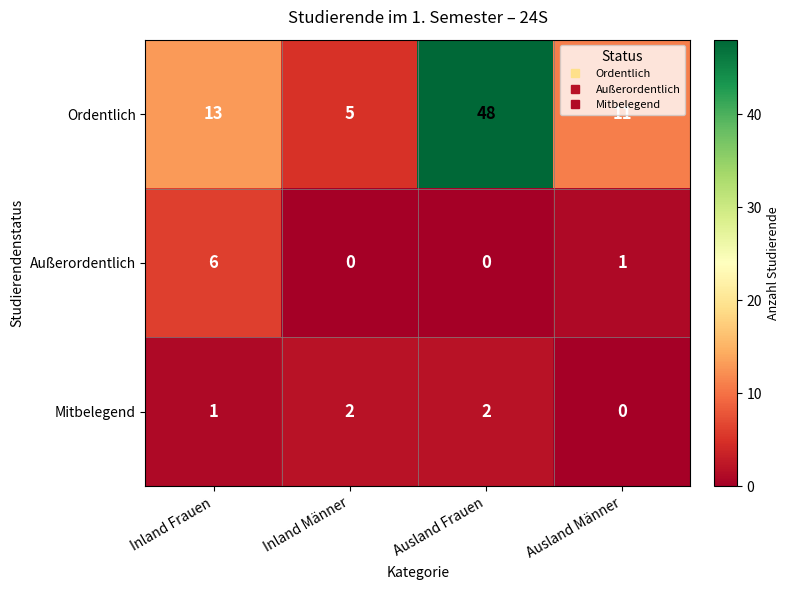

At Inland Männer, list the series in order from smallest to largest.

Außerordentlich, Mitbelegend, Ordentlich